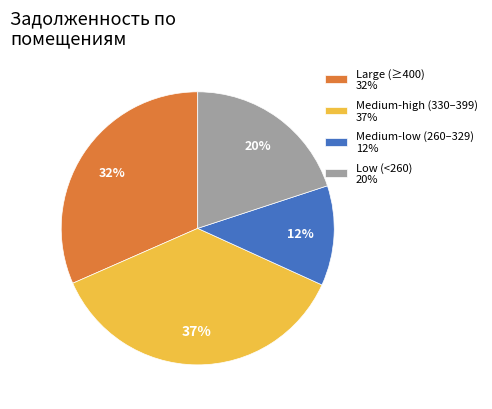

What is the largest slice in the pie chart?

Medium-high (330–399) 37%